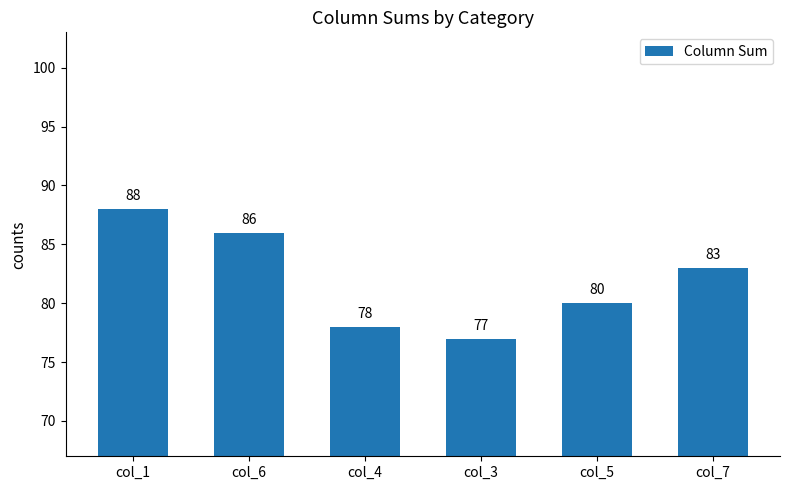

What is the sum of the values at col_7 and col_4?

161